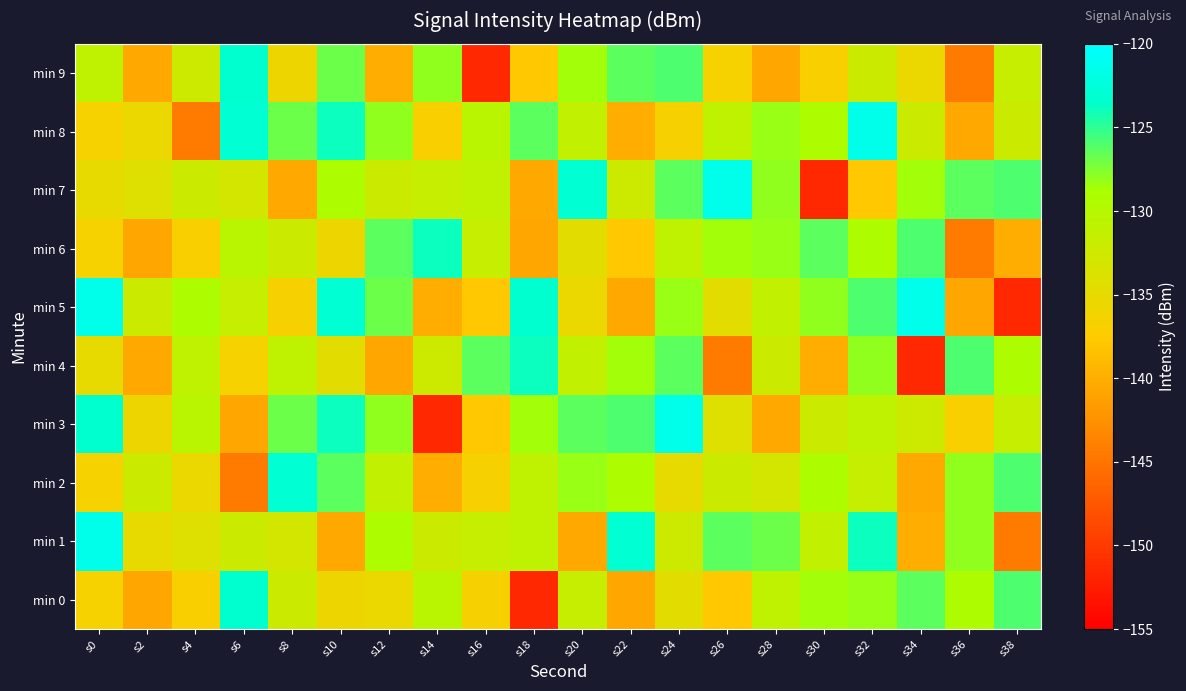

Which series has the largest range (max minus min)?

min 3